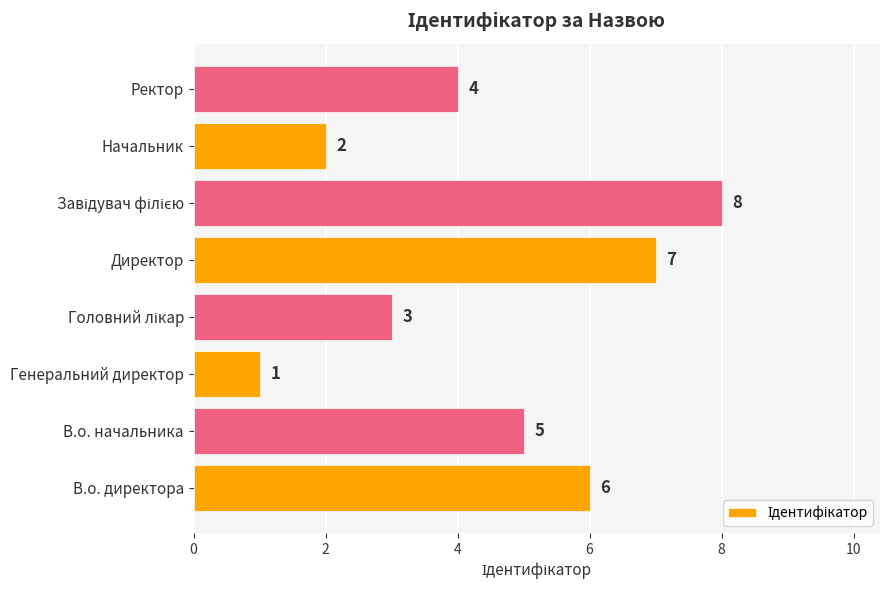

Is it true that the value at Генеральний директор is 0?

False